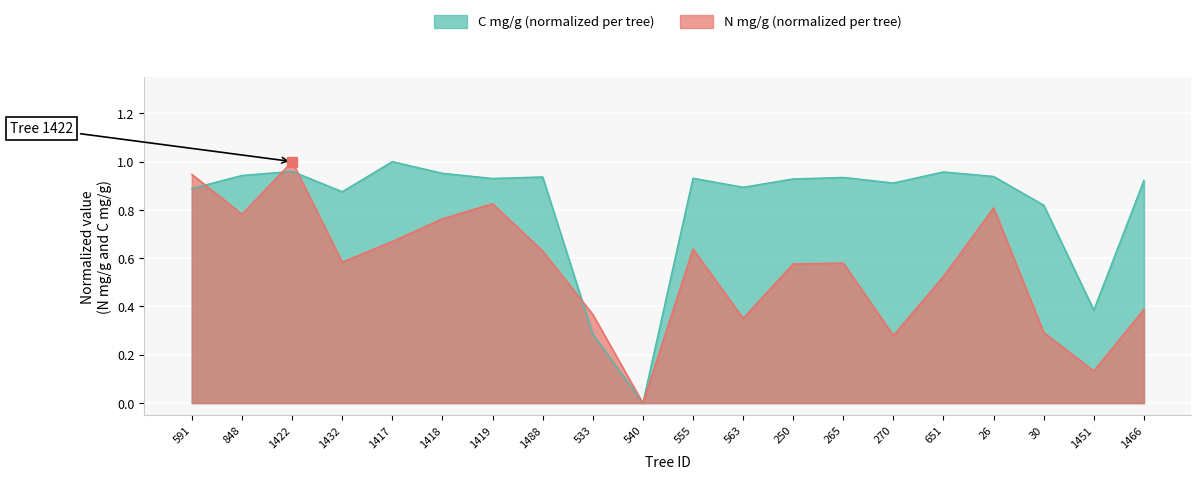

What is the highest value of the N mg/g series?

1.0